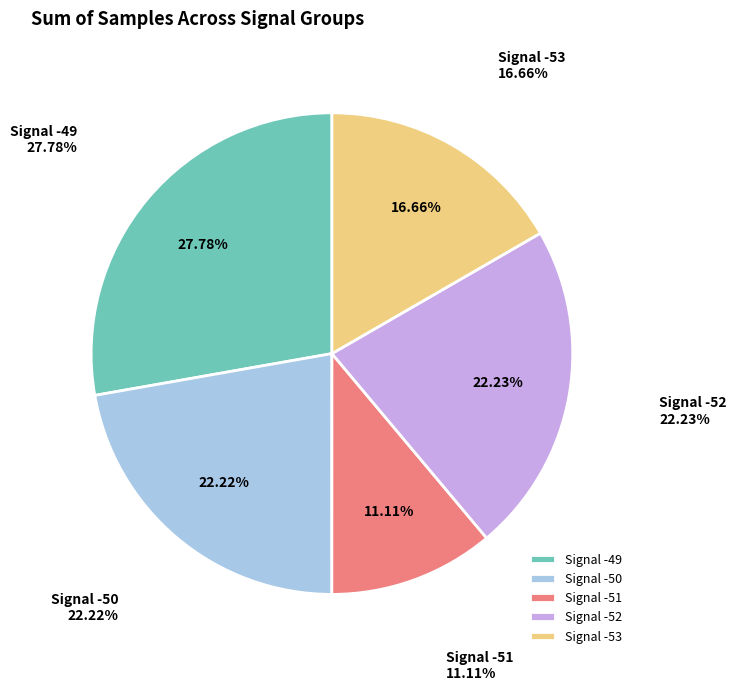

Is there a majority slice in this chart?

No